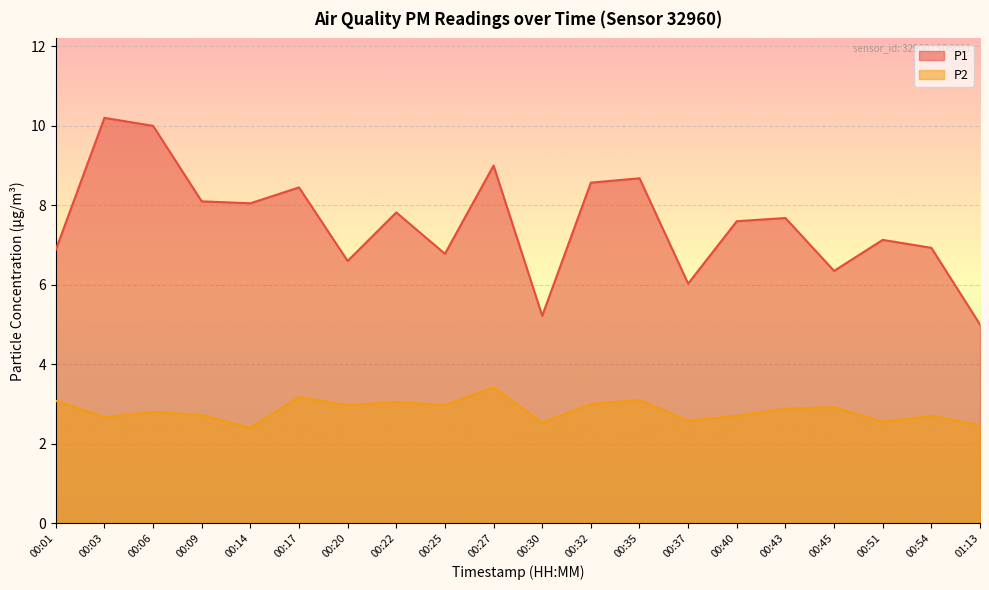

Rank the categories by P1 value from highest to lowest.

00:03, 00:06, 00:27, 00:35, 00:32, 00:17, 00:09, 00:14, 00:22, 00:43, 00:40, 00:51, 00:54, 00:01, 00:25, 00:20, 00:45, 00:37, 00:30, 01:13